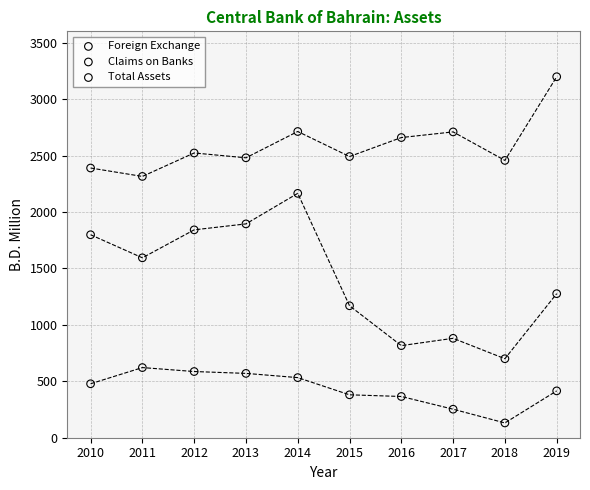

What are all the series names shown in the legend?

Foreign Exchange, Claims on Banks, Total Assets